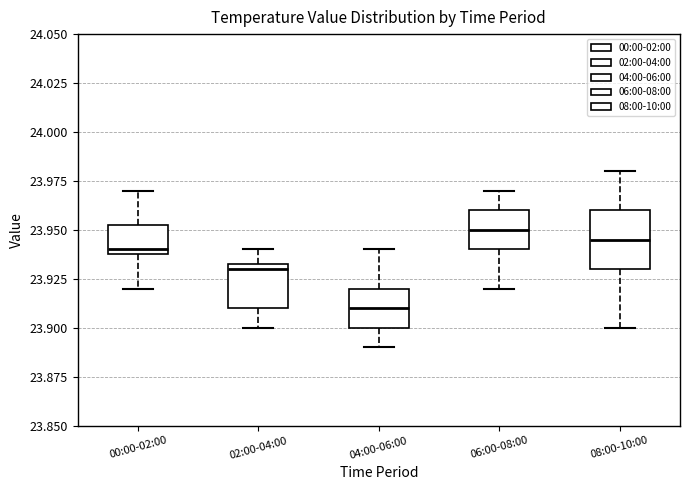

Reading left to right, read every box against the y-axis: the position of its median line, the range the box covers, and the ends of its whiskers. The values are not printed on the chart, so give them approximately, as read against the axis.

00:00-02:00: median 23.940 (just above the box's lower edge), box 23.940 to 23.955, whiskers 23.920 to 23.970
02:00-04:00: median 23.930, box 23.910 to 23.935, whiskers 23.900 to 23.940
04:00-06:00: median 23.910, box 23.900 to 23.920, whiskers 23.890 to 23.940
06:00-08:00: median 23.950, box 23.940 to 23.960, whiskers 23.920 to 23.970
08:00-10:00: median 23.945, box 23.930 to 23.960, whiskers 23.900 to 23.980